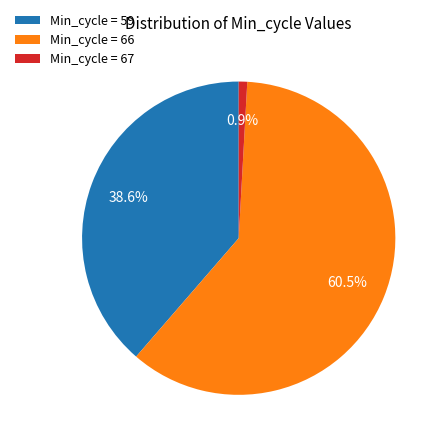

Rank the categories by value from highest to lowest.

Min_cycle = 66, Min_cycle = 59, Min_cycle = 67